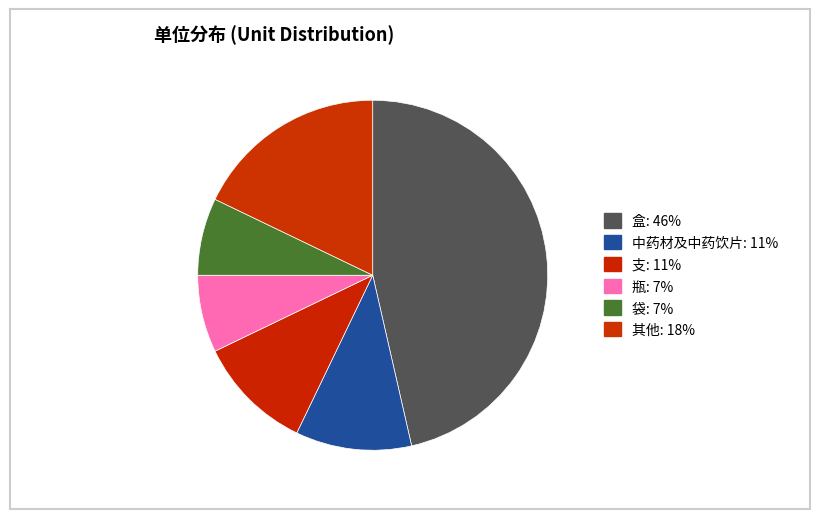

Count the number of slices in the pie.

6